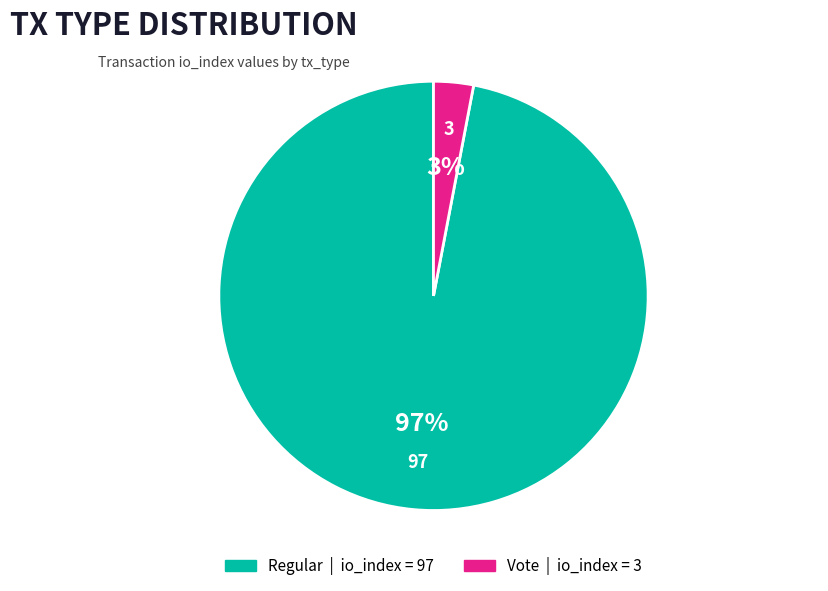

How many slices are in this pie chart?

2